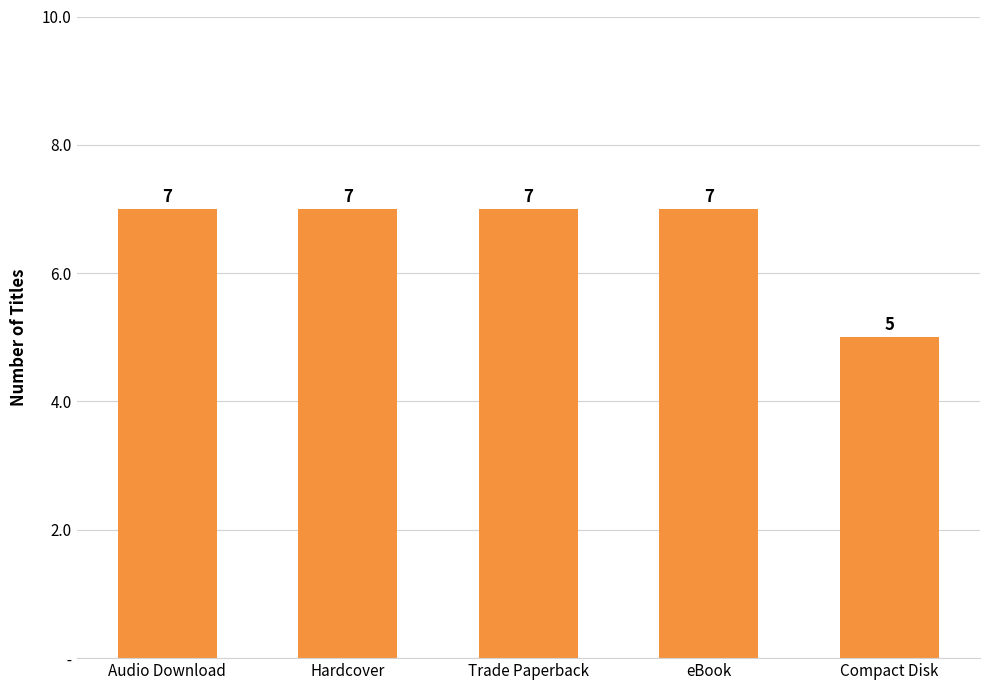

At which label is the value closest to 6?

Audio Download